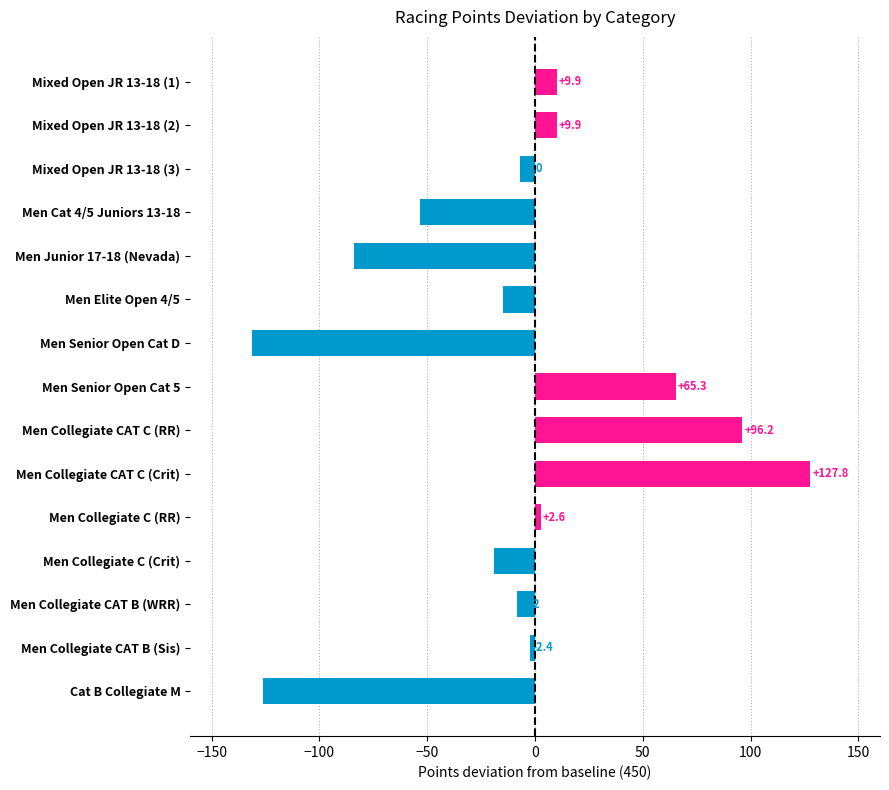

Is it true that the value at Mixed Open JR 13-18 (2) is 9.9?

True